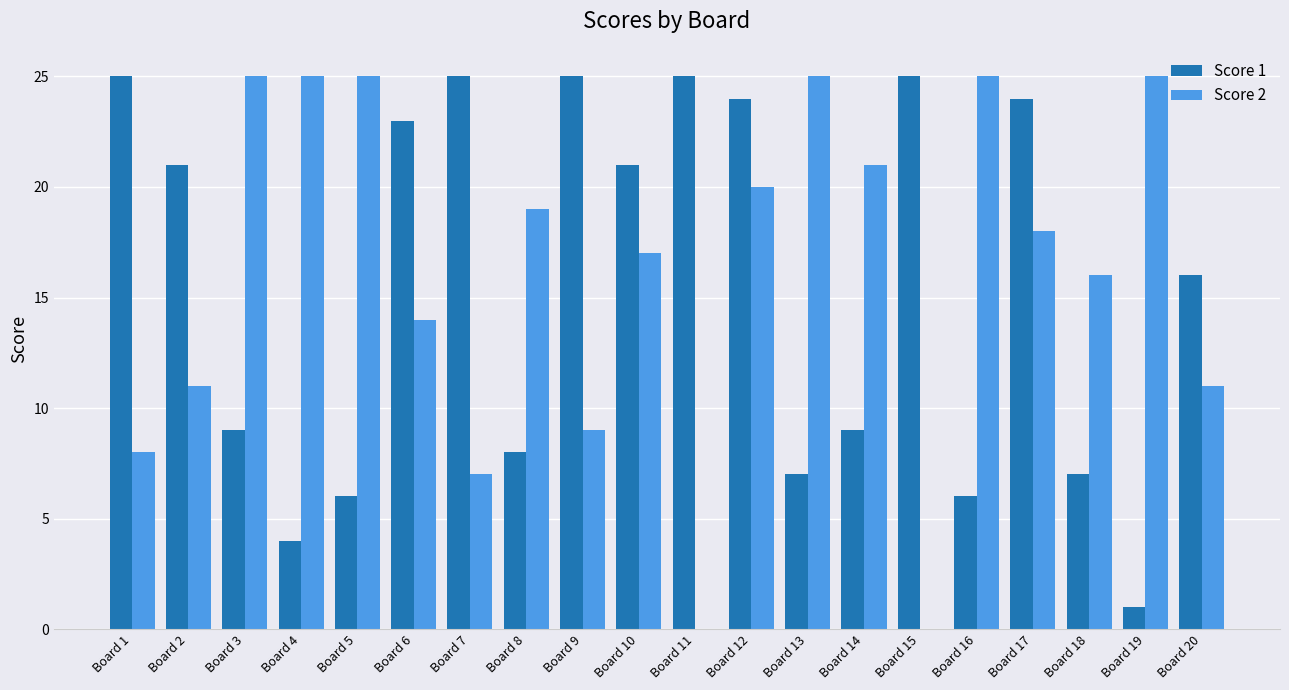

How many categories are shown in the chart?

20